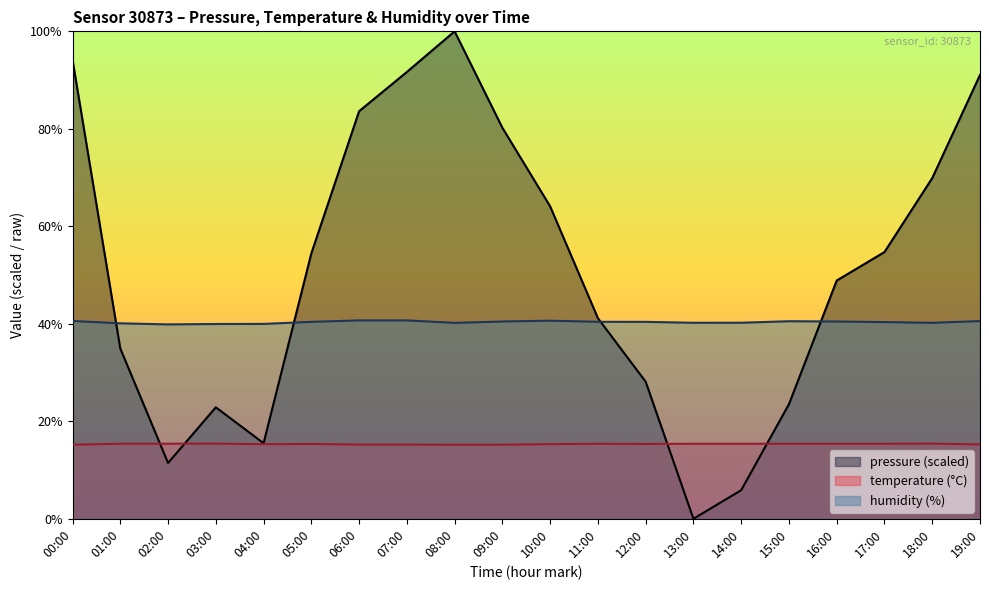

What are all the series names shown in the legend?

pressure (scaled), temperature (°C), humidity (%)